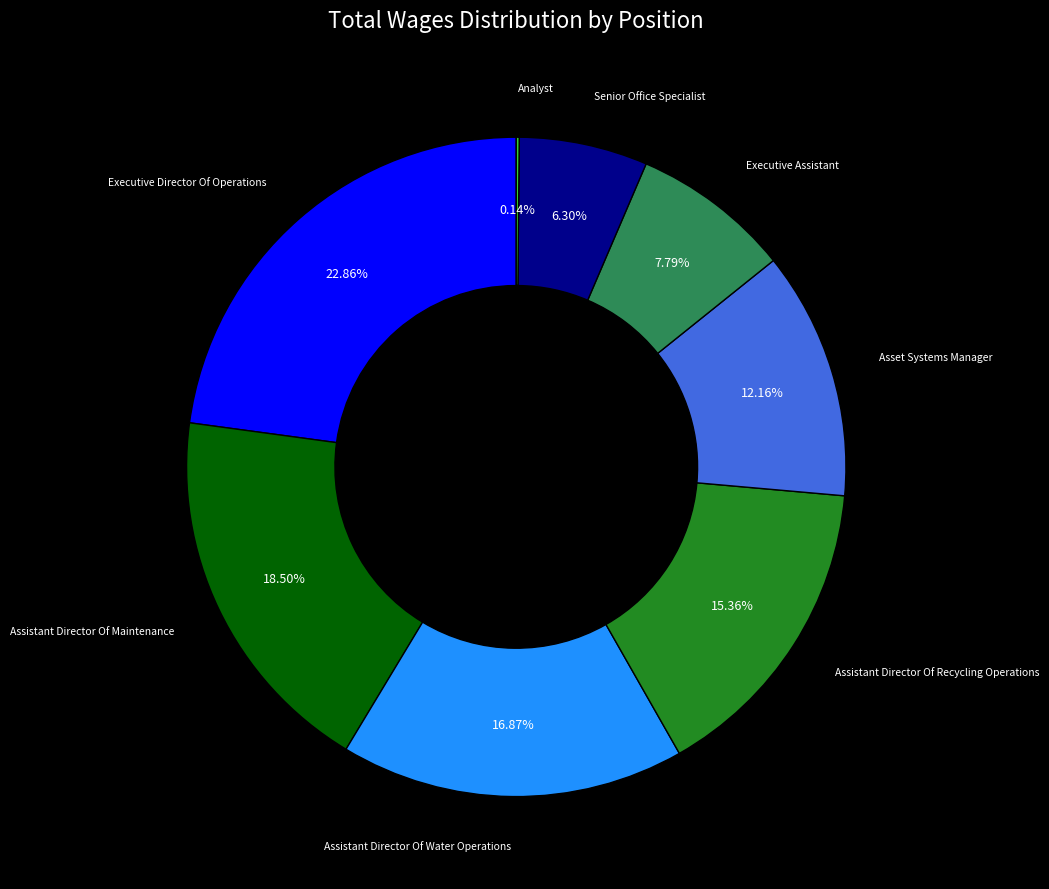

Does any single category account for the majority?

No